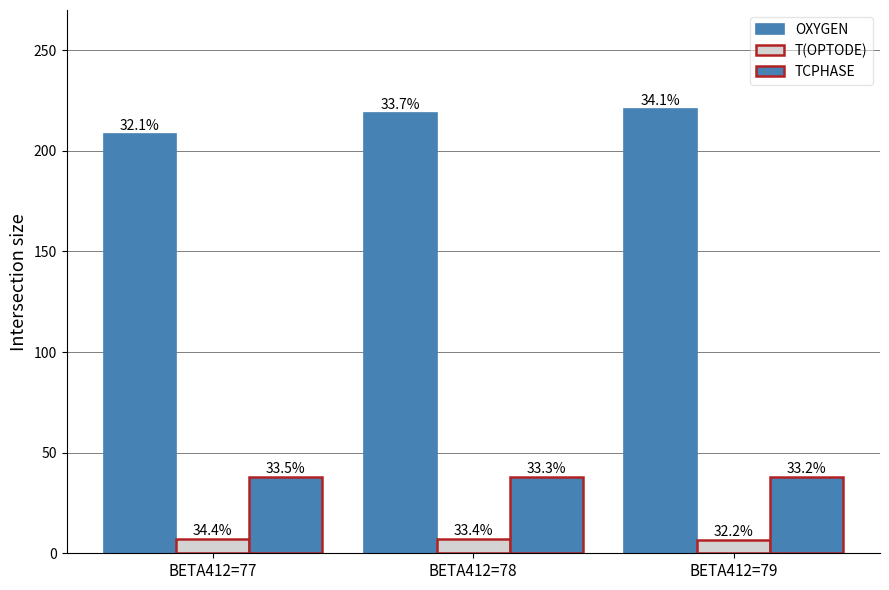

What is the difference between the maximum and second lowest values in the T(OPTODE) series?

0.2